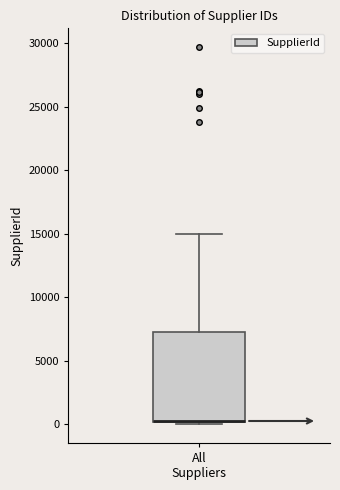

Where is the upper edge of the box for All Suppliers on the y-axis? The values are not printed on the chart, so give them approximately, as read against the axis.

7500